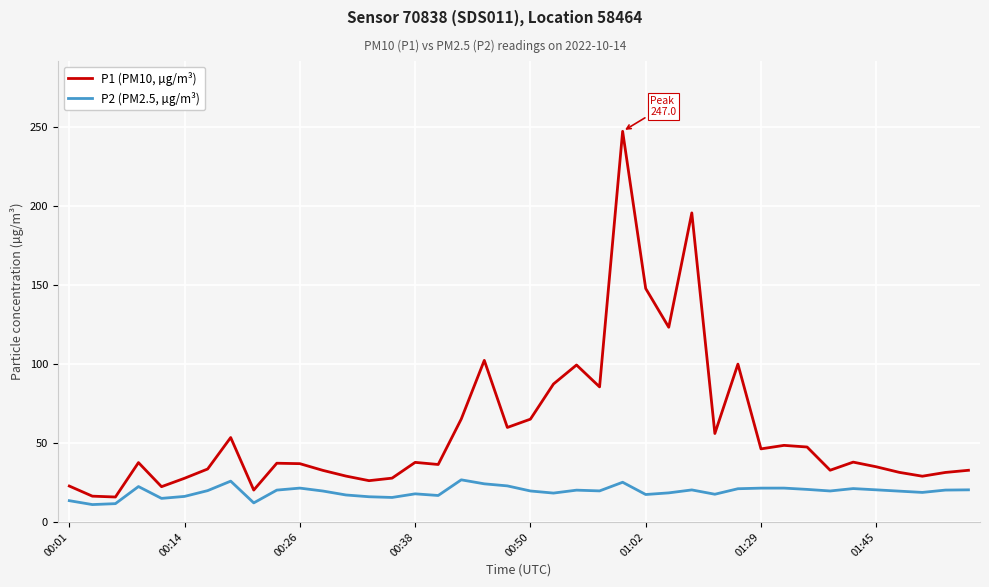

Which series has the largest total across all categories?

P1 (PM10, µg/m³)